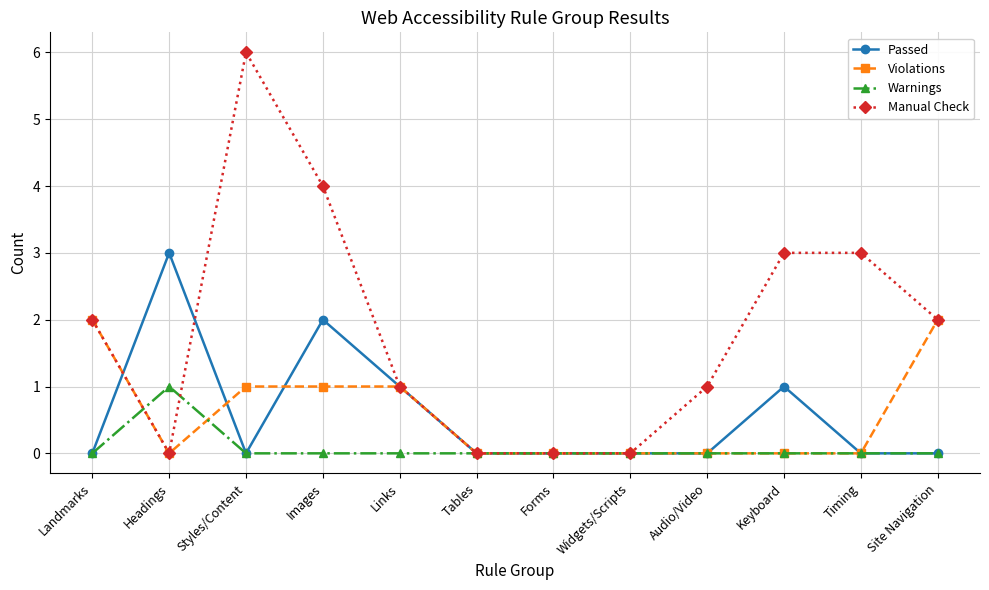

At which label does Warnings reach its peak?

Headings